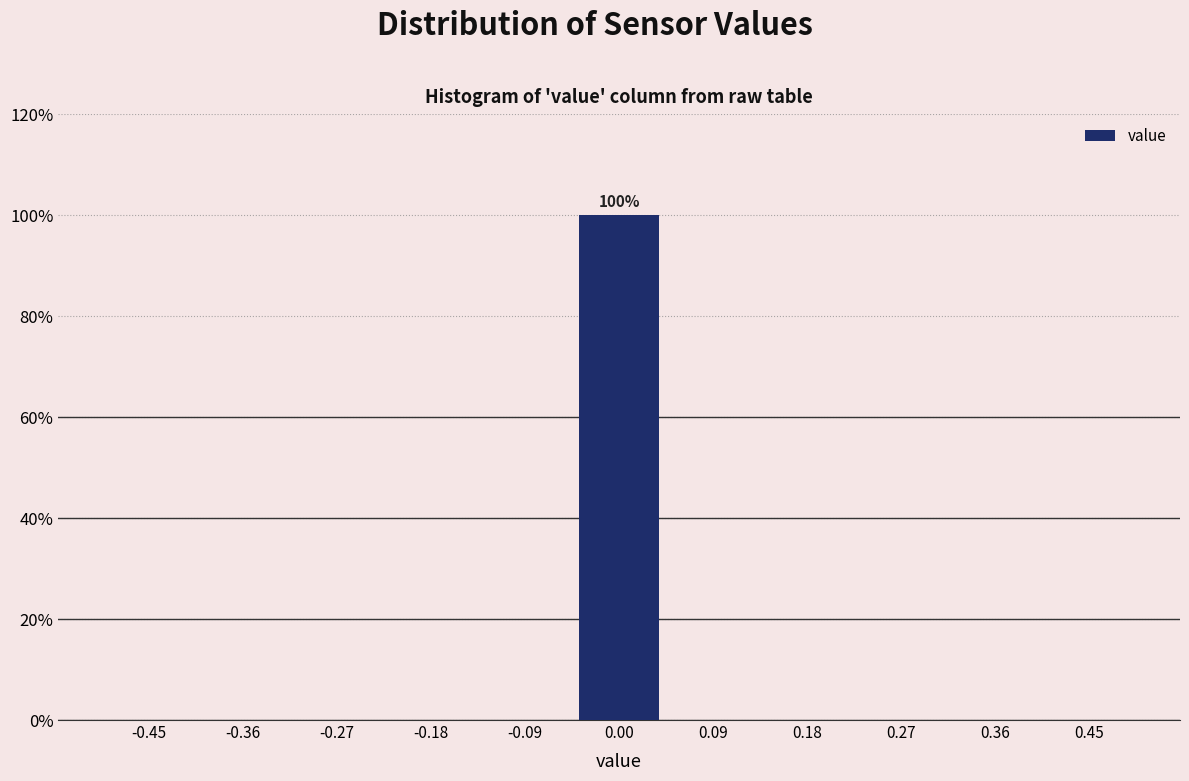

Which range on the x-axis has the tallest bar?

-0.05 to 0.05